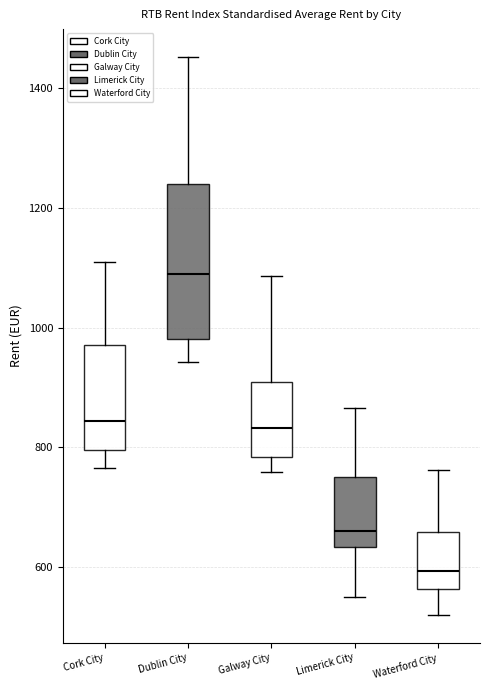

Reading left to right, read every box against the y-axis: the position of its median line, the range the box covers, and the ends of its whiskers. The values are not printed on the chart, so give them approximately, as read against the axis.

Cork City: median 840, box 800 to 980, whiskers 760 to 1100
Dublin City: median 1100, box 980 to 1240, whiskers 940 to 1460
Galway City: median 840, box 780 to 900, whiskers 760 to 1080
Limerick City: median 660, box 640 to 760, whiskers 540 to 860
Waterford City: median 600, box 560 to 660, whiskers 520 to 760